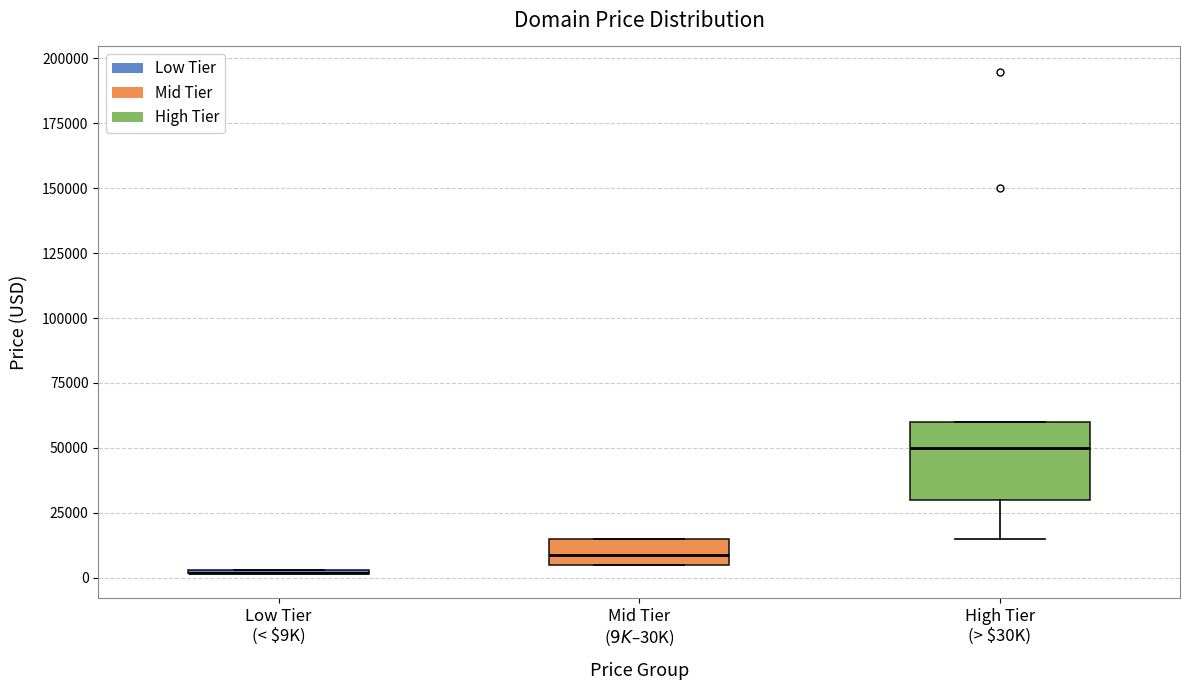

Comparing the boxes themselves (not the whiskers), which one is the tallest?

High Tier (> $30K)